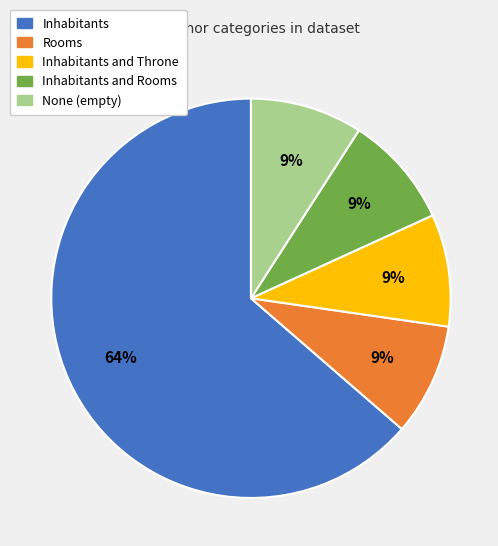

Is there a majority slice in this chart?

Yes